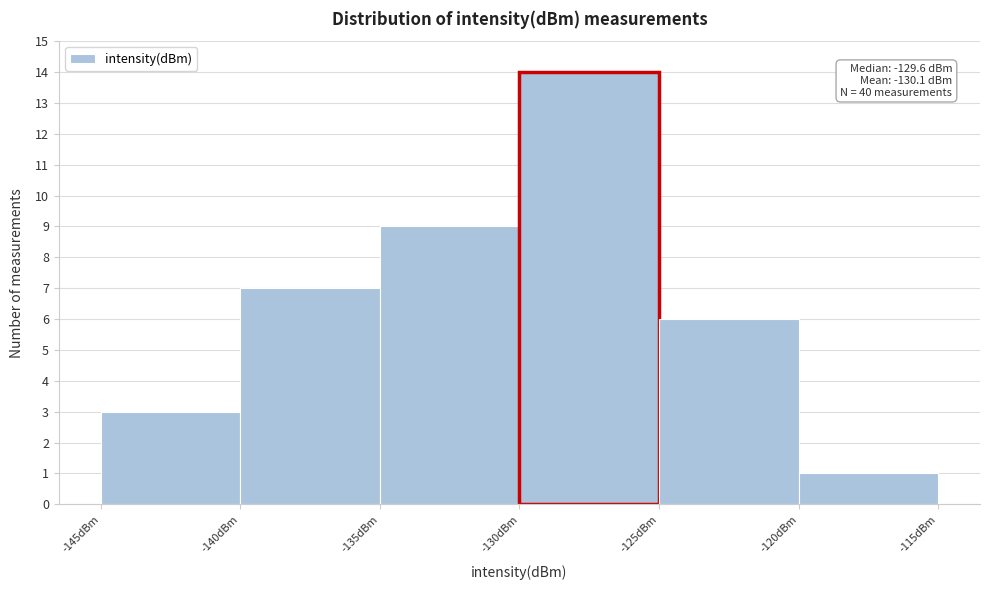

Which range on the x-axis has the tallest bar?

-130 to -125